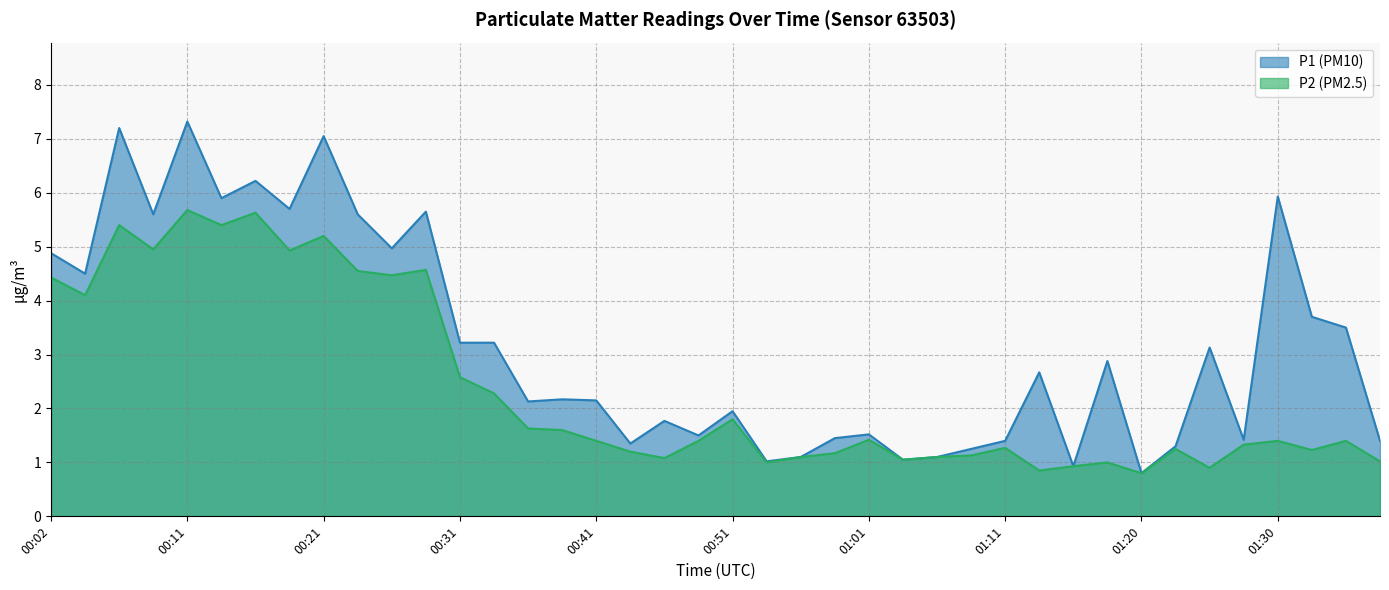

Rank the series by their maximum value, from lowest to highest.

P2, P1